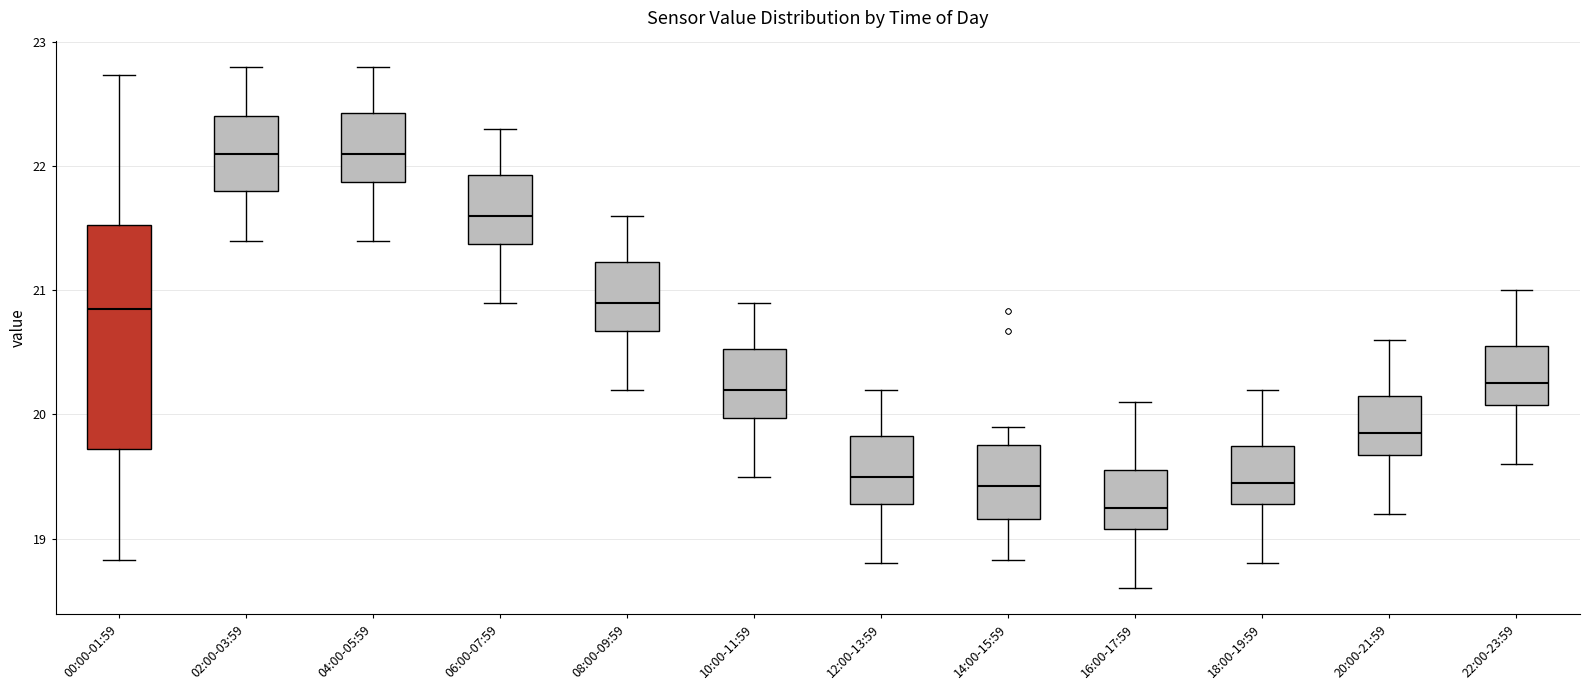

Reading left to right, transcribe this box plot: for each box, give where its median line is, the range the box spans, and where its two whiskers end, as read against the y-axis. The values are not printed on the chart, so give them approximately, as read against the axis.

00:00-01:59: median 20.9, box 19.7 to 21.5, whiskers 18.8 to 22.7
02:00-03:59: median 22.1, box 21.8 to 22.4, whiskers 21.4 to 22.8
04:00-05:59: median 22.1, box 21.9 to 22.4, whiskers 21.4 to 22.8
06:00-07:59: median 21.6, box 21.4 to 21.9, whiskers 20.9 to 22.3
08:00-09:59: median 20.9, box 20.7 to 21.2, whiskers 20.2 to 21.6
10:00-11:59: median 20.2, box 20.0 to 20.5, whiskers 19.5 to 20.9
12:00-13:59: median 19.5, box 19.3 to 19.8, whiskers 18.8 to 20.2
14:00-15:59: median 19.4, box 19.2 to 19.8, whiskers 18.8 to 19.9
16:00-17:59: median 19.3, box 19.1 to 19.6, whiskers 18.6 to 20.1
18:00-19:59: median 19.5, box 19.3 to 19.8, whiskers 18.8 to 20.2
20:00-21:59: median 19.9, box 19.7 to 20.2, whiskers 19.2 to 20.6
22:00-23:59: median 20.3, box 20.1 to 20.6, whiskers 19.6 to 21.0